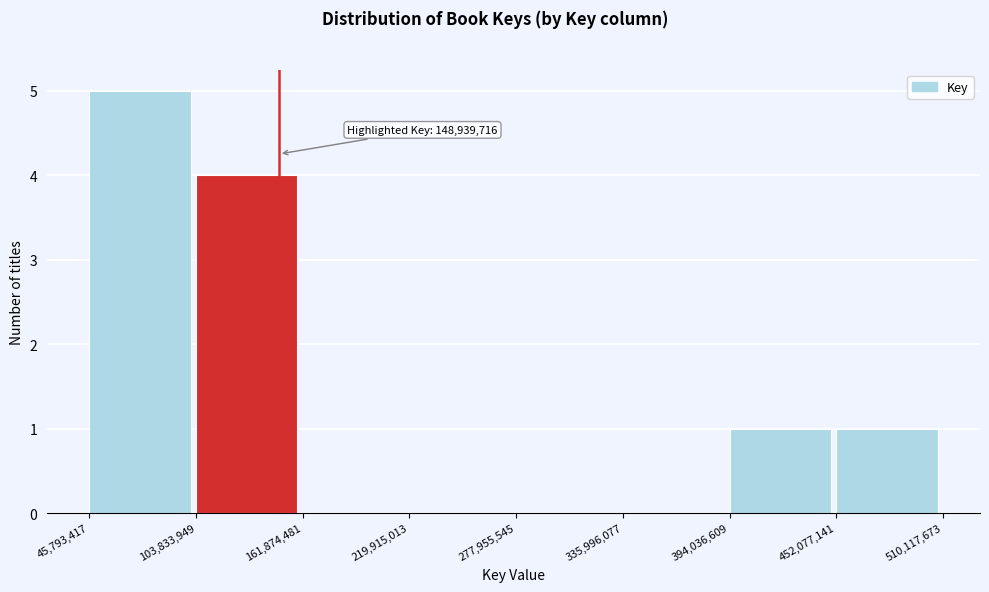

Over which range of the x-axis is the bar tallest?

45,793,417 to 103,833,949